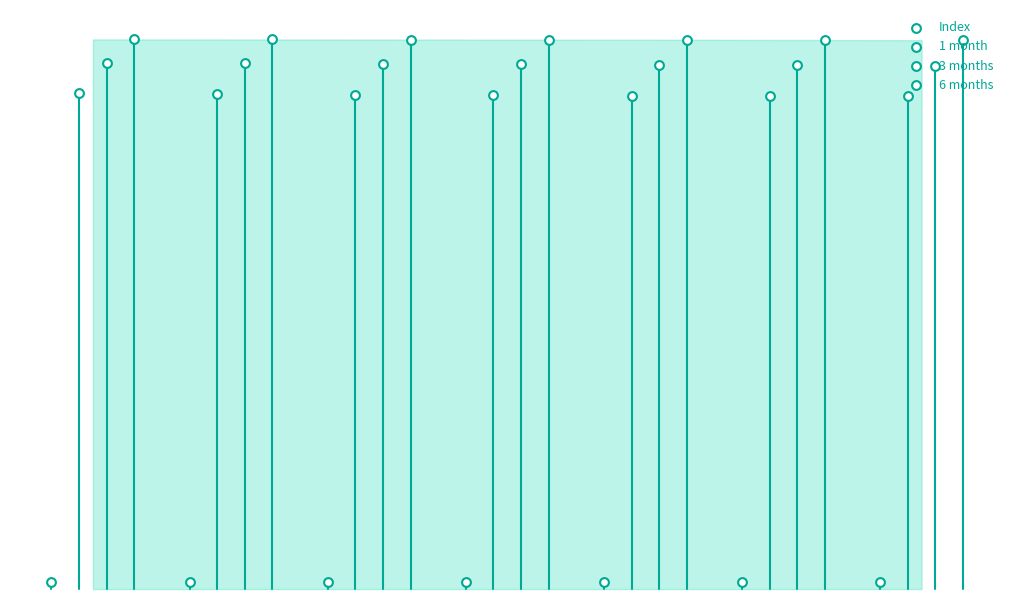

Is the value of 6 months at 1 greater than the value of 1 month at 4?

Yes